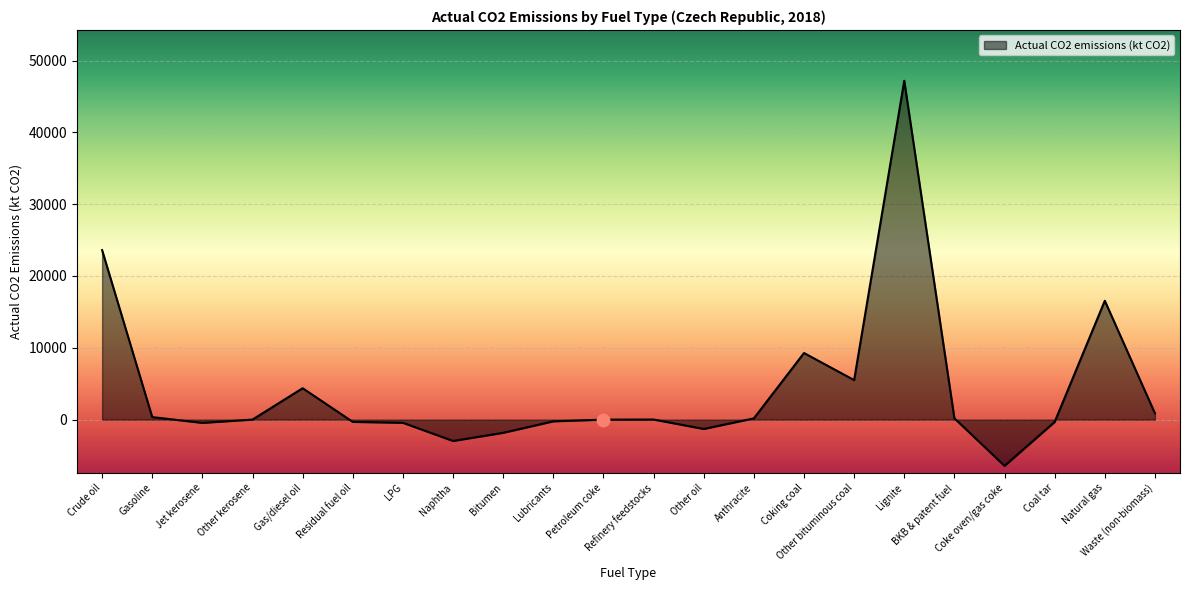

What is the change in value from Petroleum coke to Coal tar?

-322.1